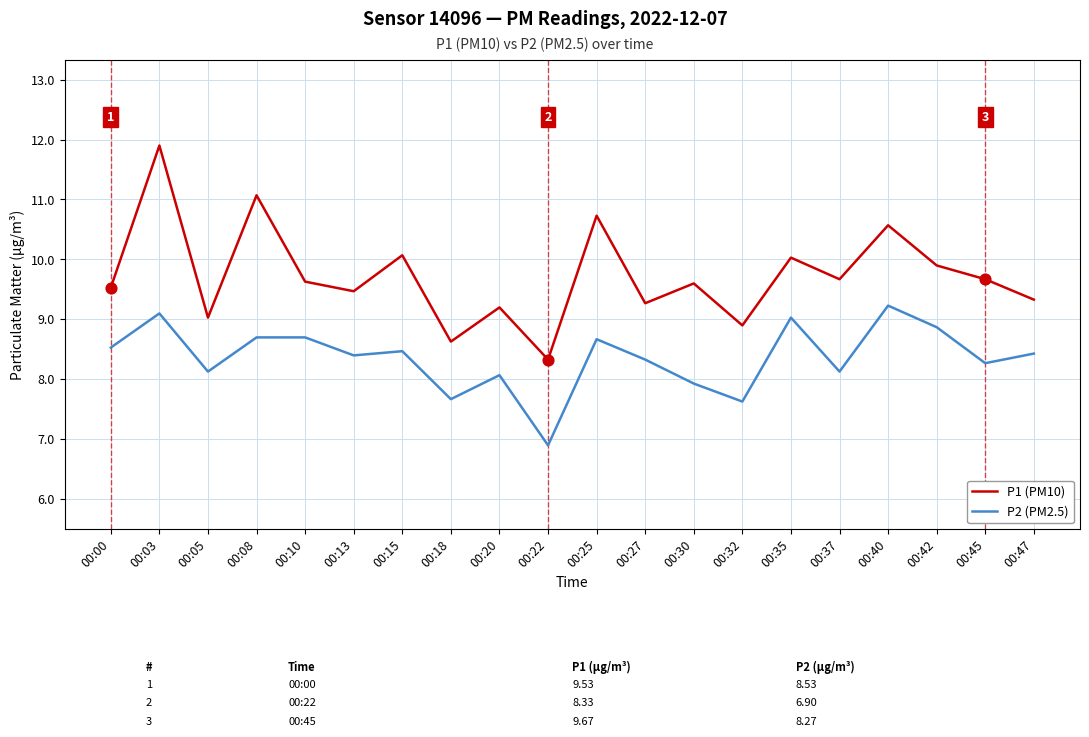

At which category is the sum across all series the highest?

00:03